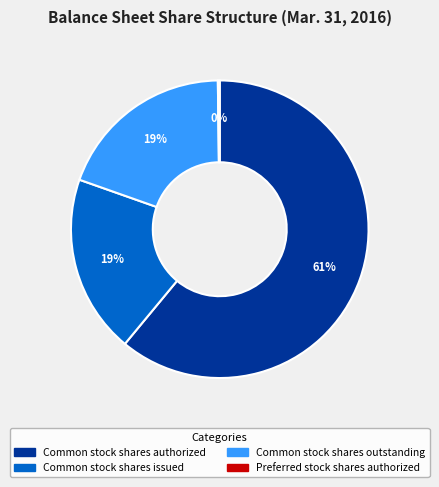

Does any single category account for the majority?

Yes